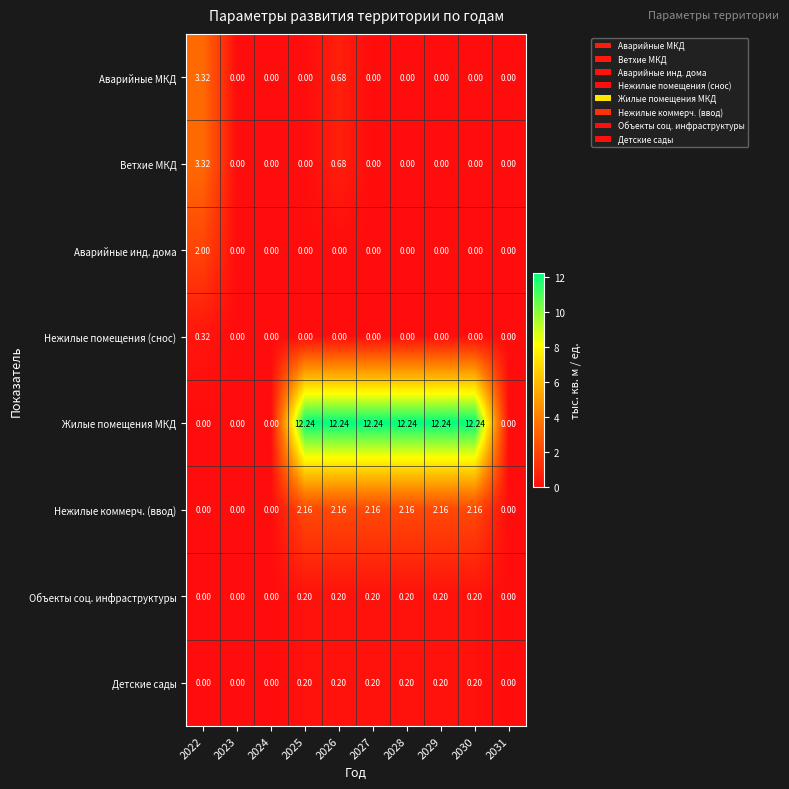

Which series has the largest range (max minus min)?

Жилые помещения МКД